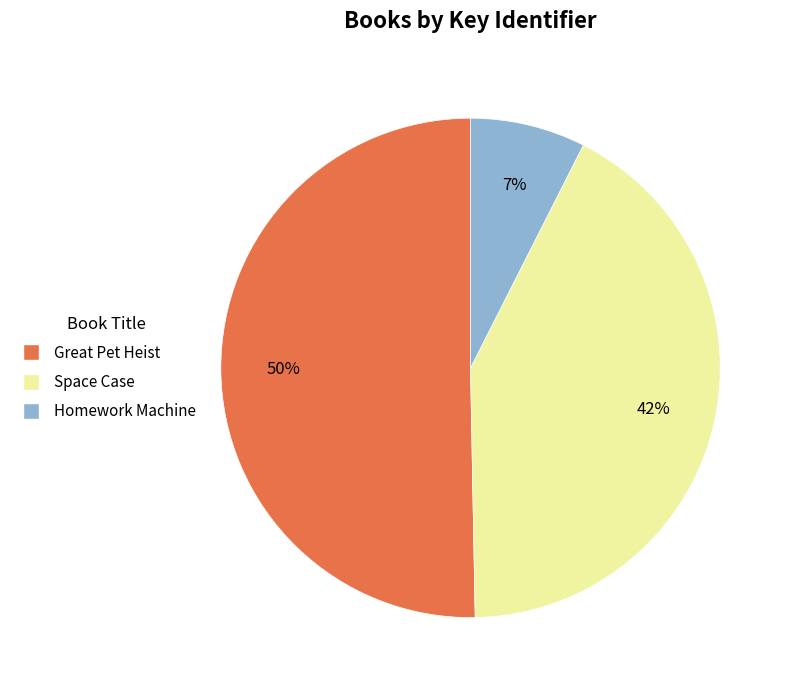

To the nearest percent, what percentage of the pie is Space Case?

42%